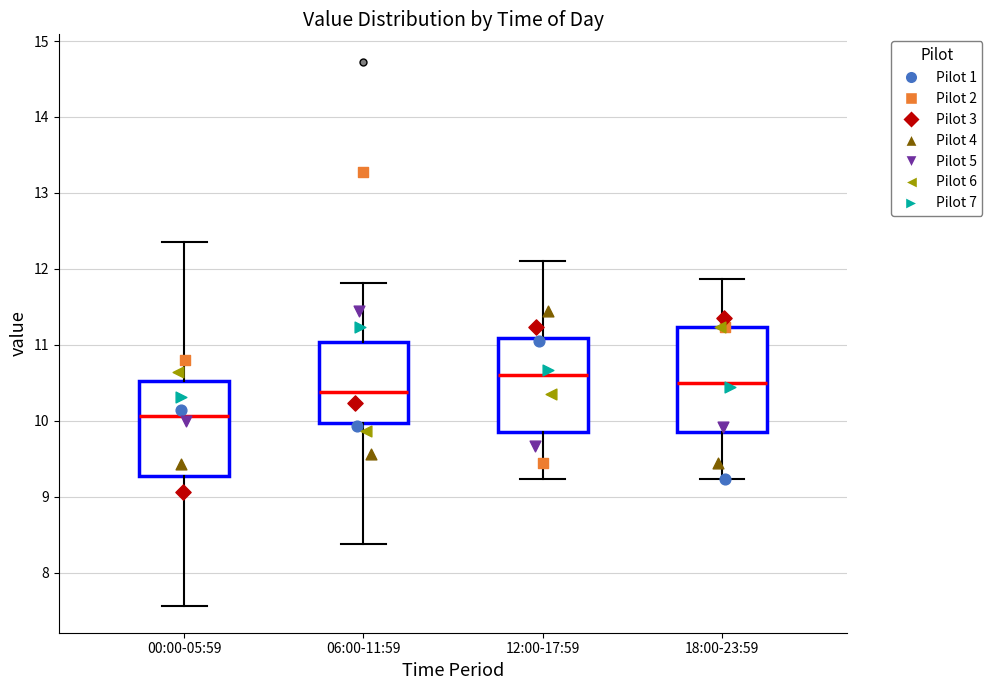

Reading left to right, read every box against the y-axis: the position of its median line, the range the box covers, and the ends of its whiskers. The values are not printed on the chart, so give them approximately, as read against the axis.

00:00-05:59: median 10.1, box 9.3 to 10.5, whiskers 7.6 to 12.4
06:00-11:59: median 10.4, box 10.0 to 11.0, whiskers 8.4 to 11.8
12:00-17:59: median 10.6, box 9.8 to 11.1, whiskers 9.2 to 12.1
18:00-23:59: median 10.5, box 9.8 to 11.2, whiskers 9.2 to 11.9